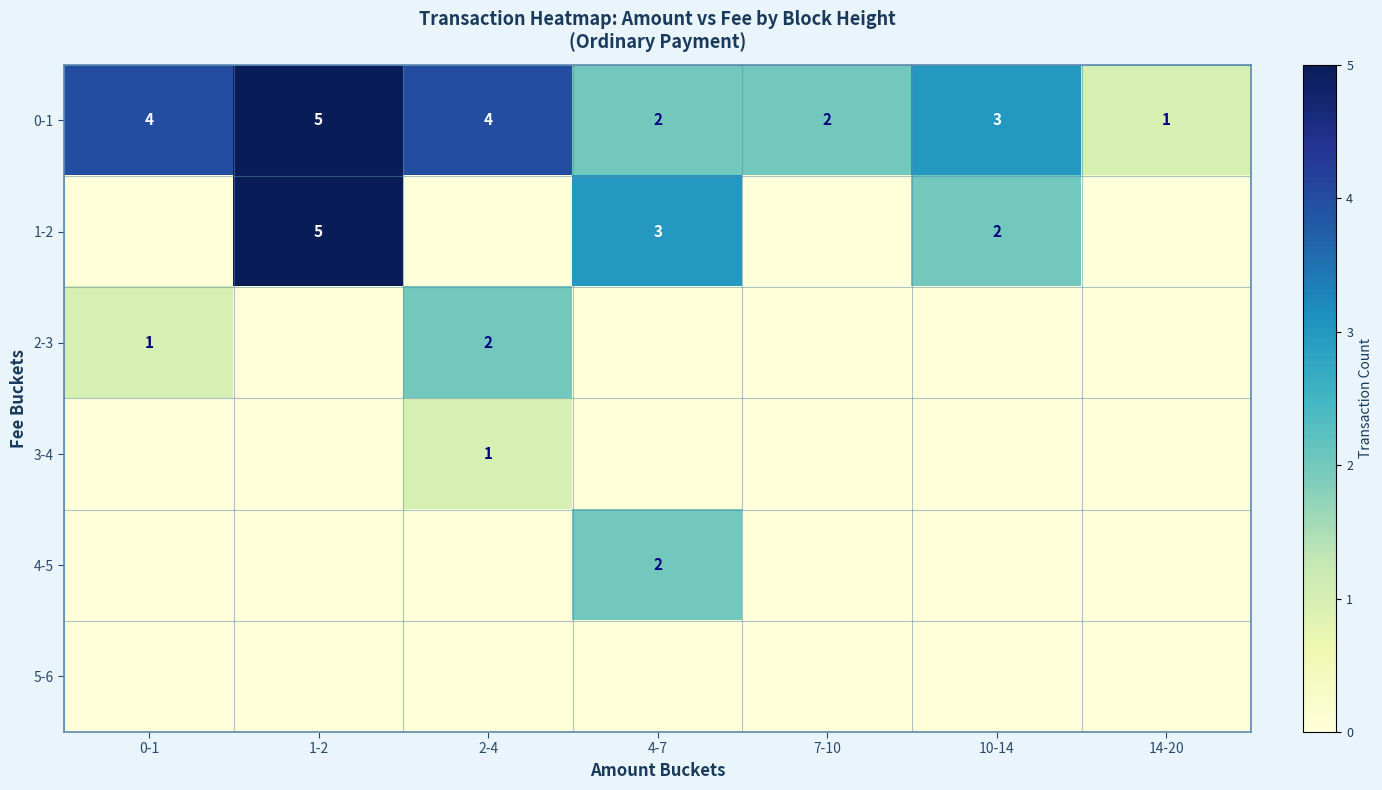

The 1-2 series shows 2 at 1-2. True or false?

False